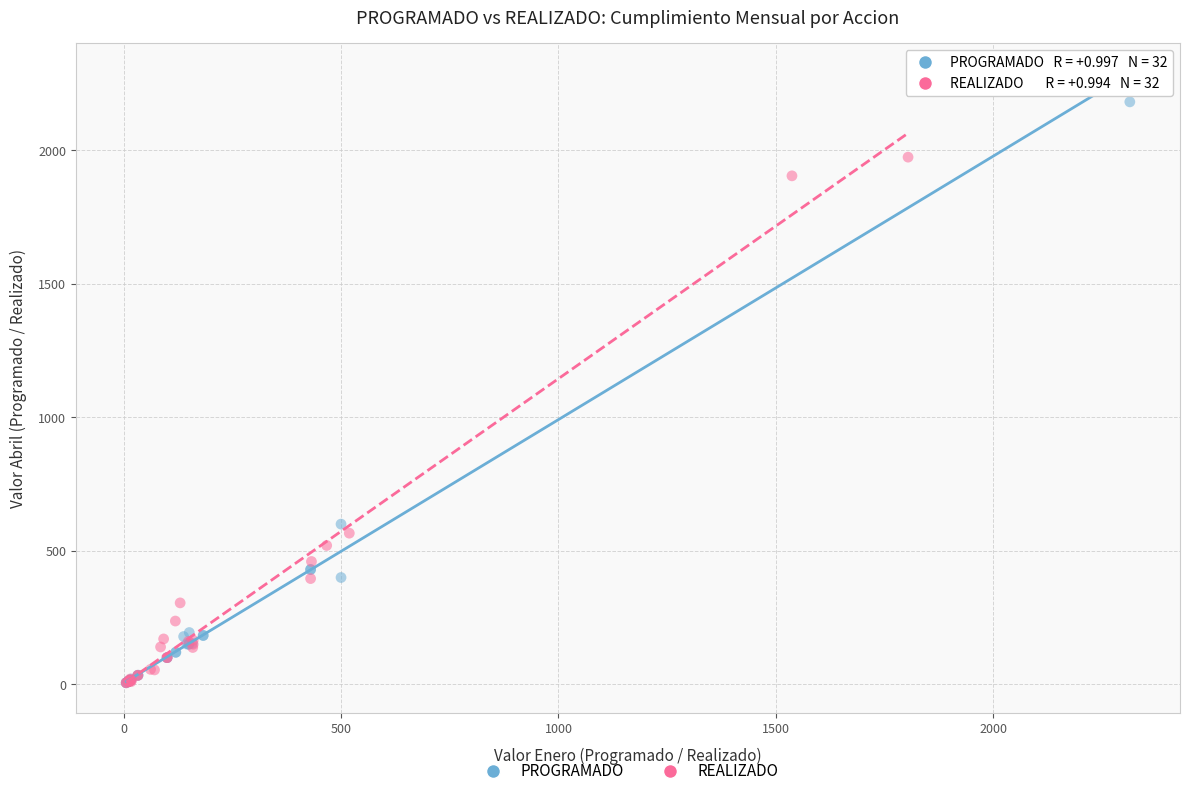

Which series contains the highest Y value?

PROGRAMADO